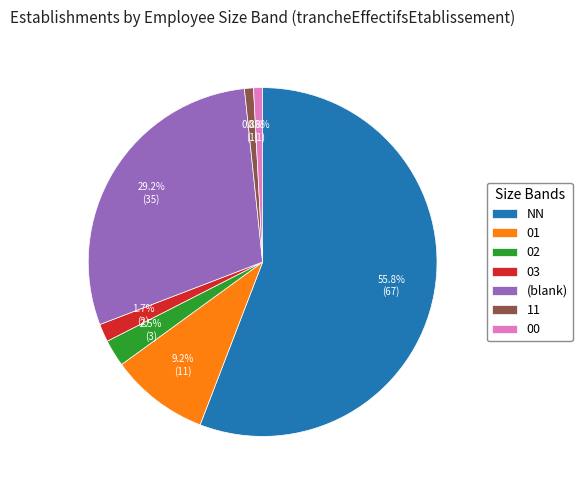

How many segments does this pie chart have?

7